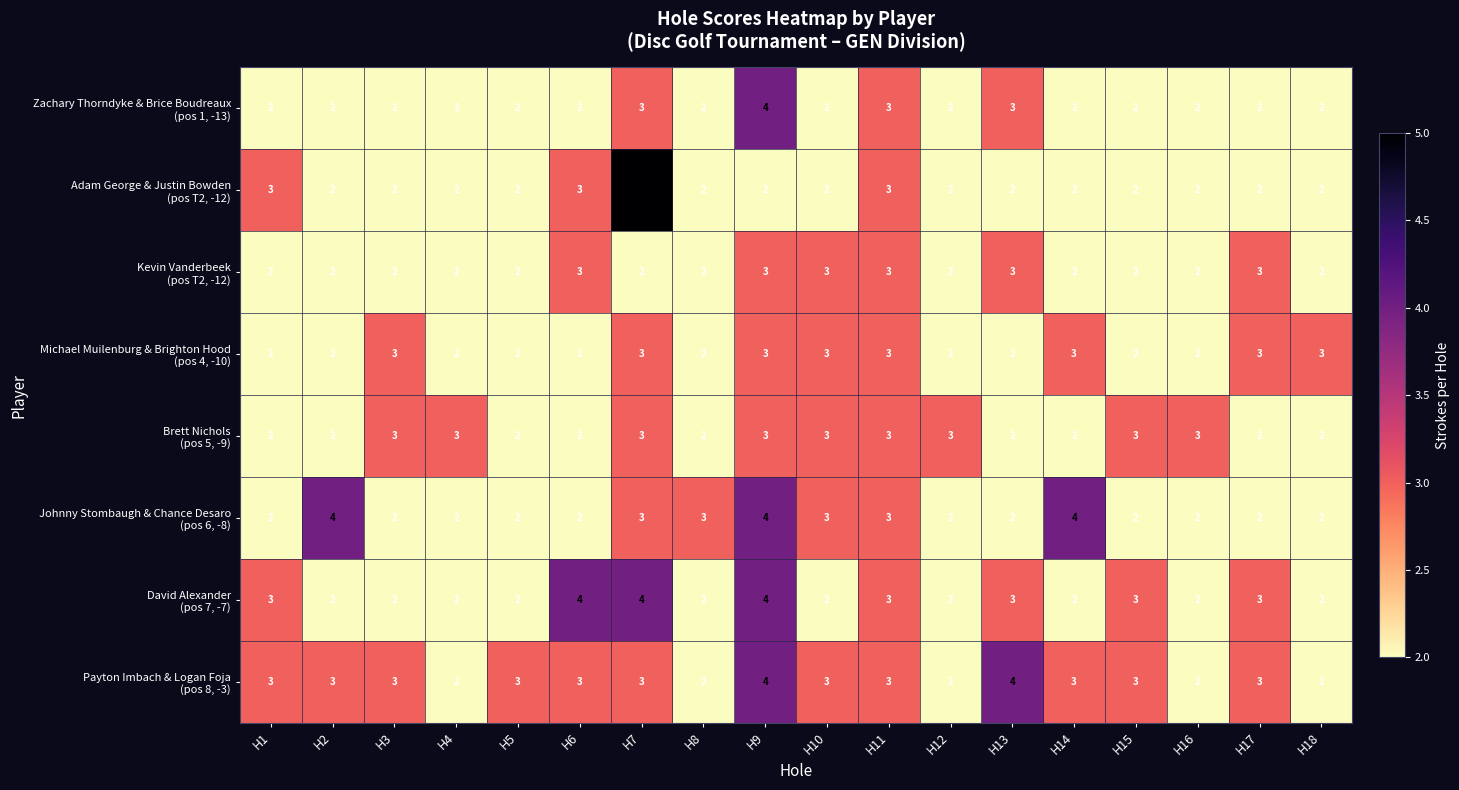

What is the total value across all series at H18?

17